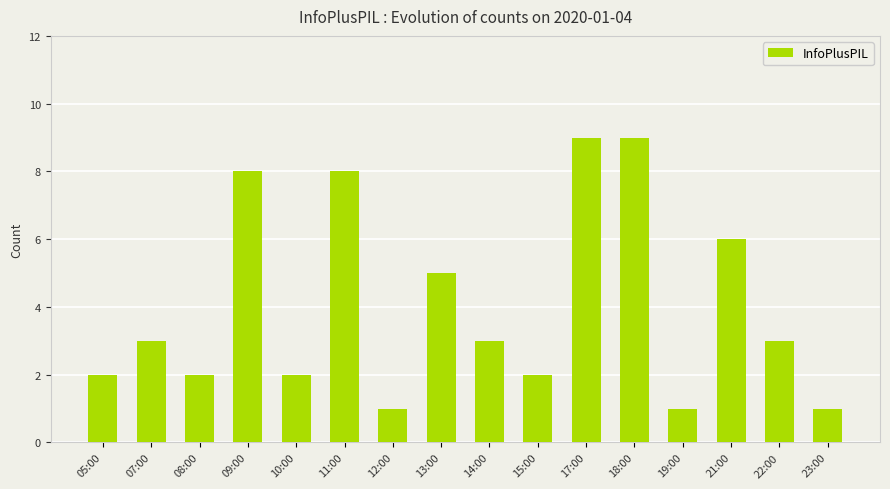

Is it true that the value at 07:00 is 4?

False